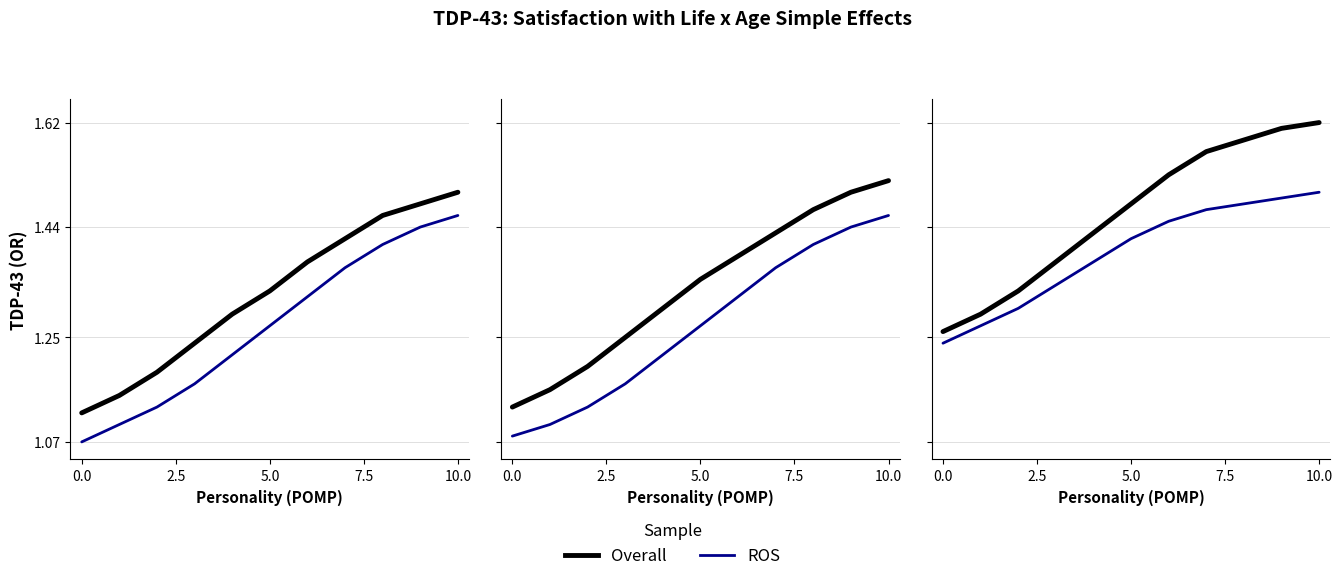

Read the ROS value at 10.

1.5